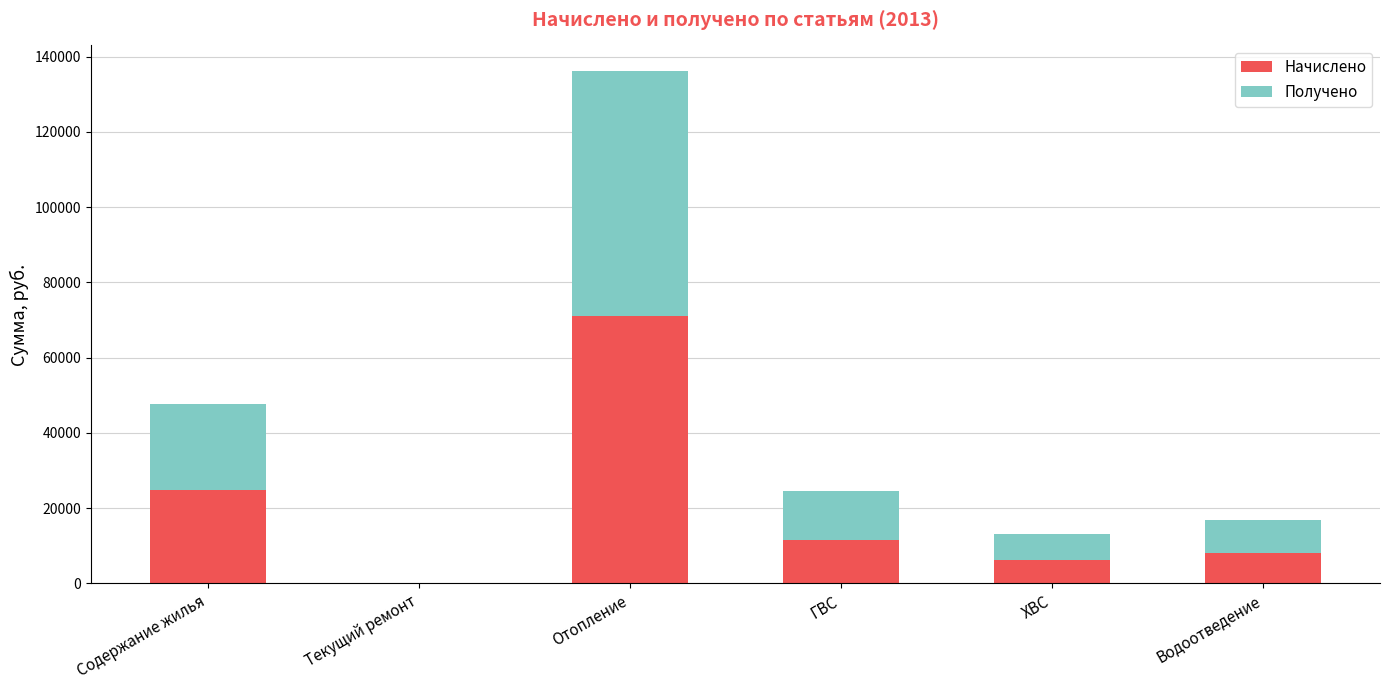

Does the chart contain stacked bars?

Yes